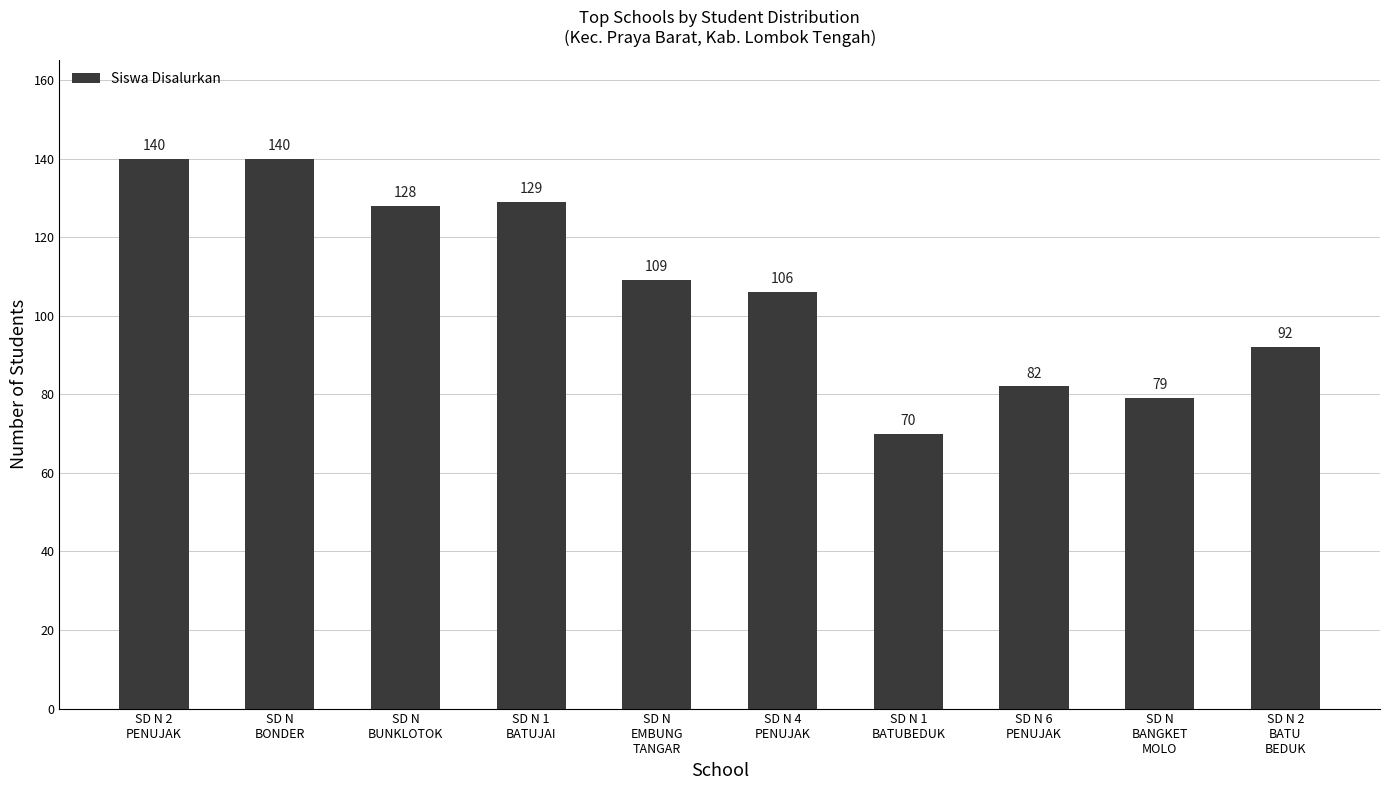

What is the label of the 4th bar from the left?

SD N 1
BATUJAI